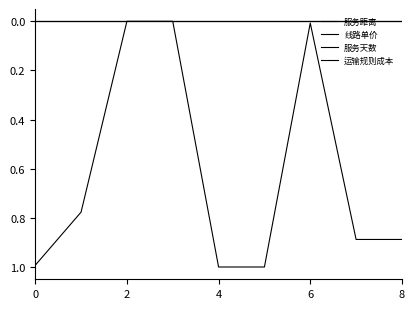

Is this an area chart (filled region under the line)?

No